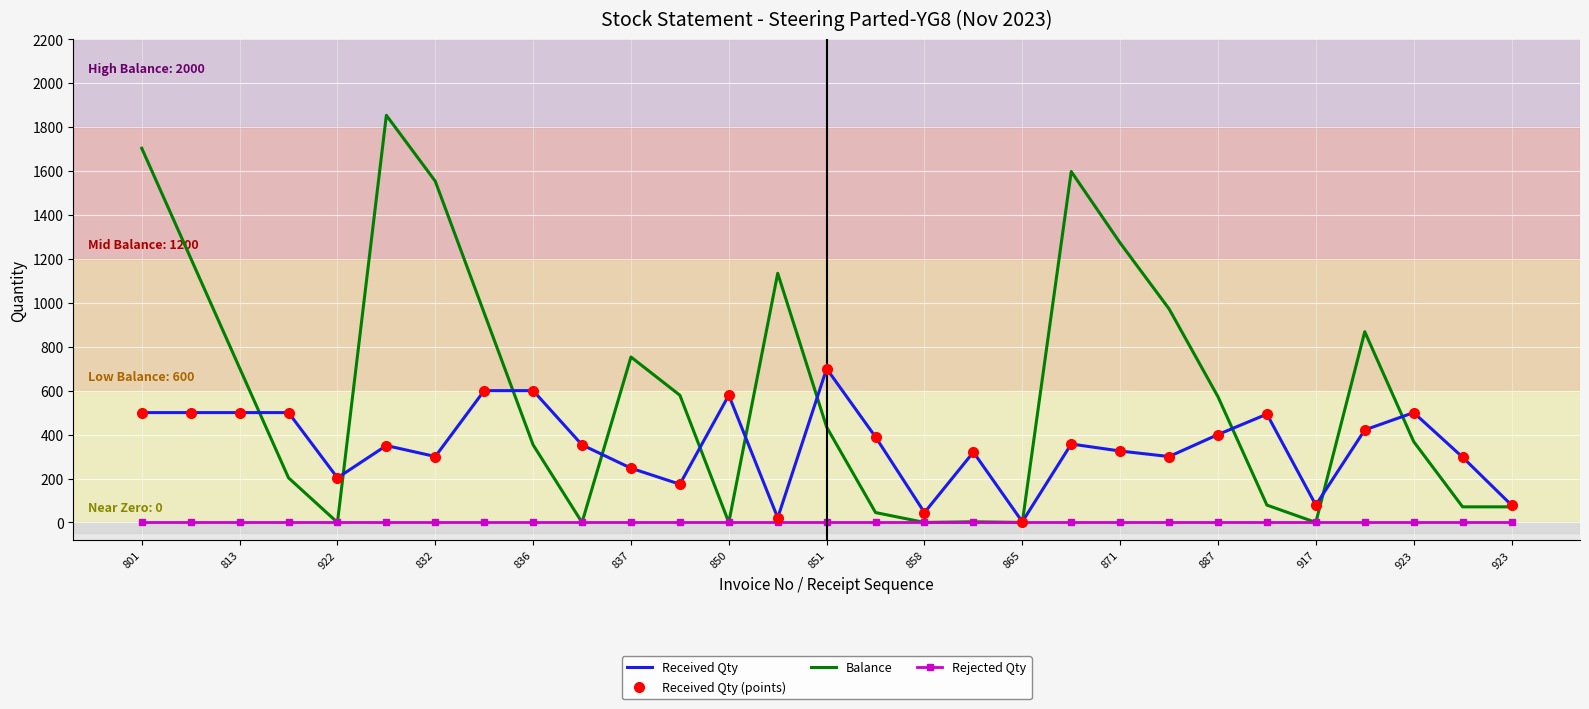

Is this an area chart (filled region under the line)?

No